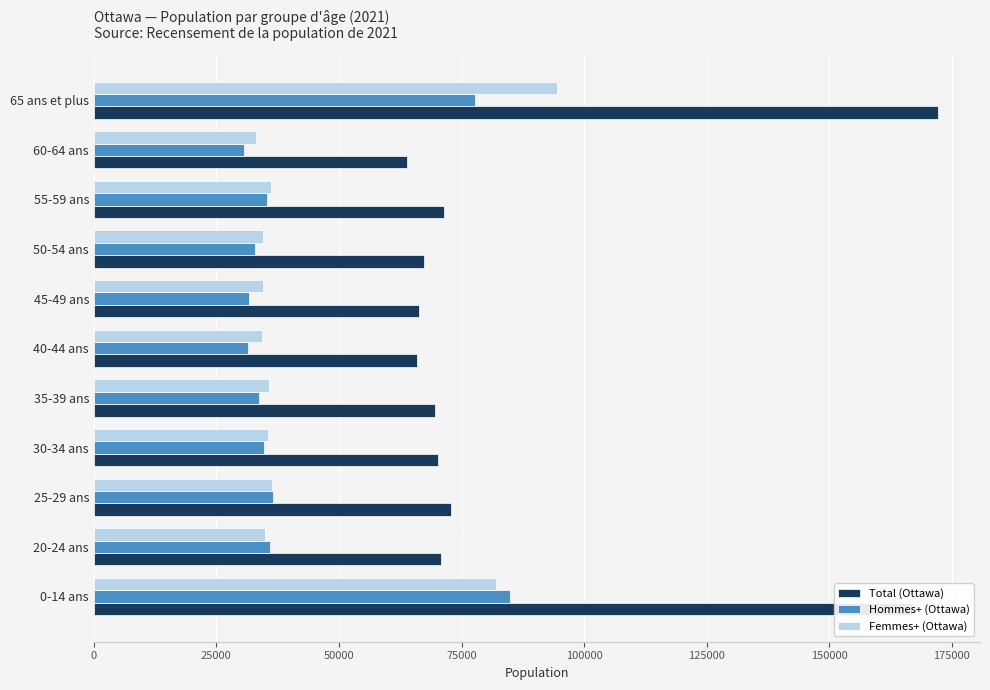

List the series in order of their peak value, lowest first.

Hommes+ (Ottawa), Femmes+ (Ottawa), Total (Ottawa)